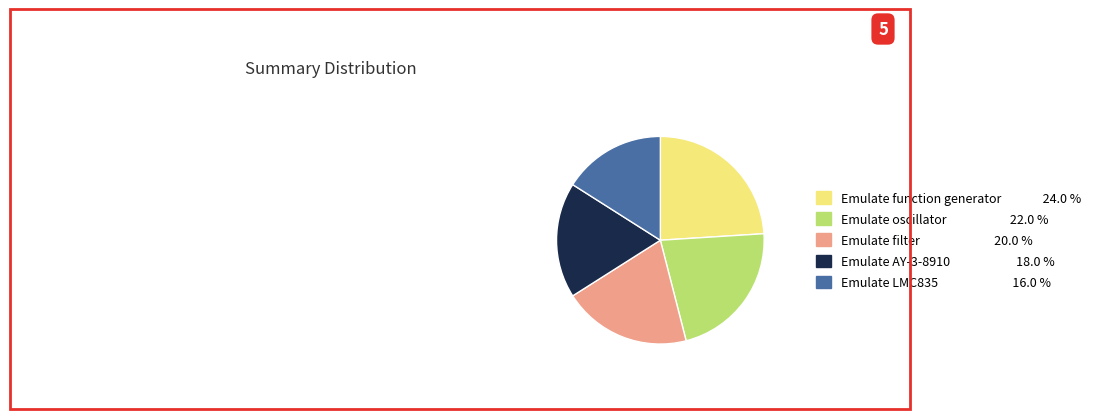

Is the sum of Emulate AY-3-8910 and Emulate function generator greater than half?

No